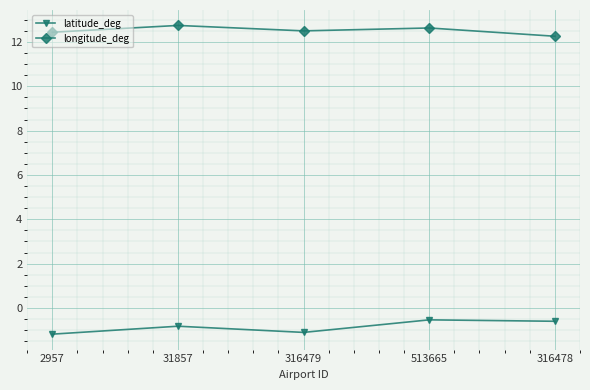

What is the total value across all series at 316478?

11.7